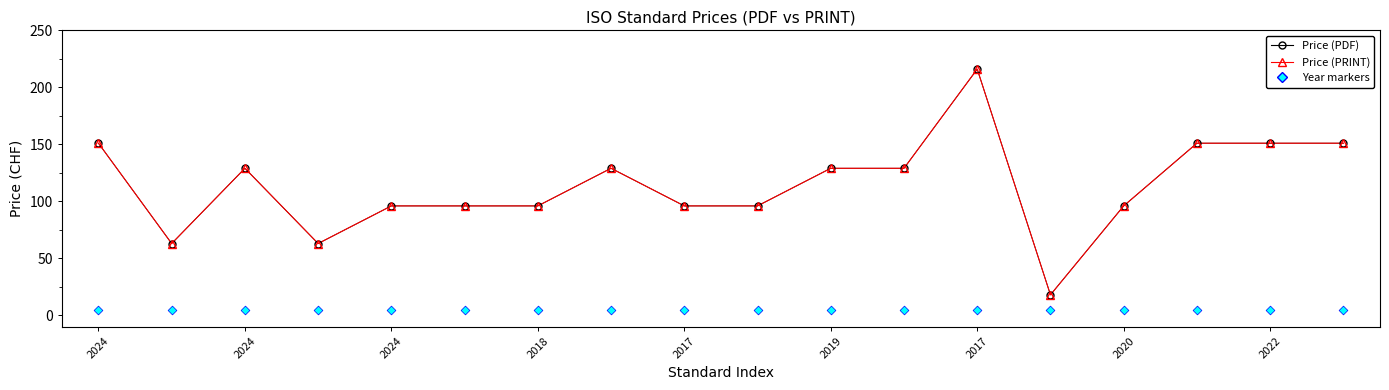

Is the value of Price (PDF) markers at 15 greater than the value of Year markers at 10?

Yes